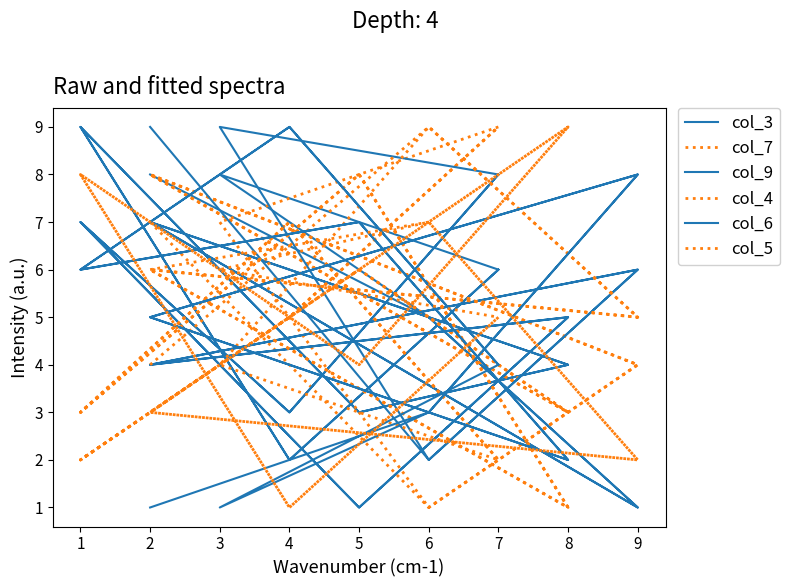

Does the chart have visible grid lines?

No